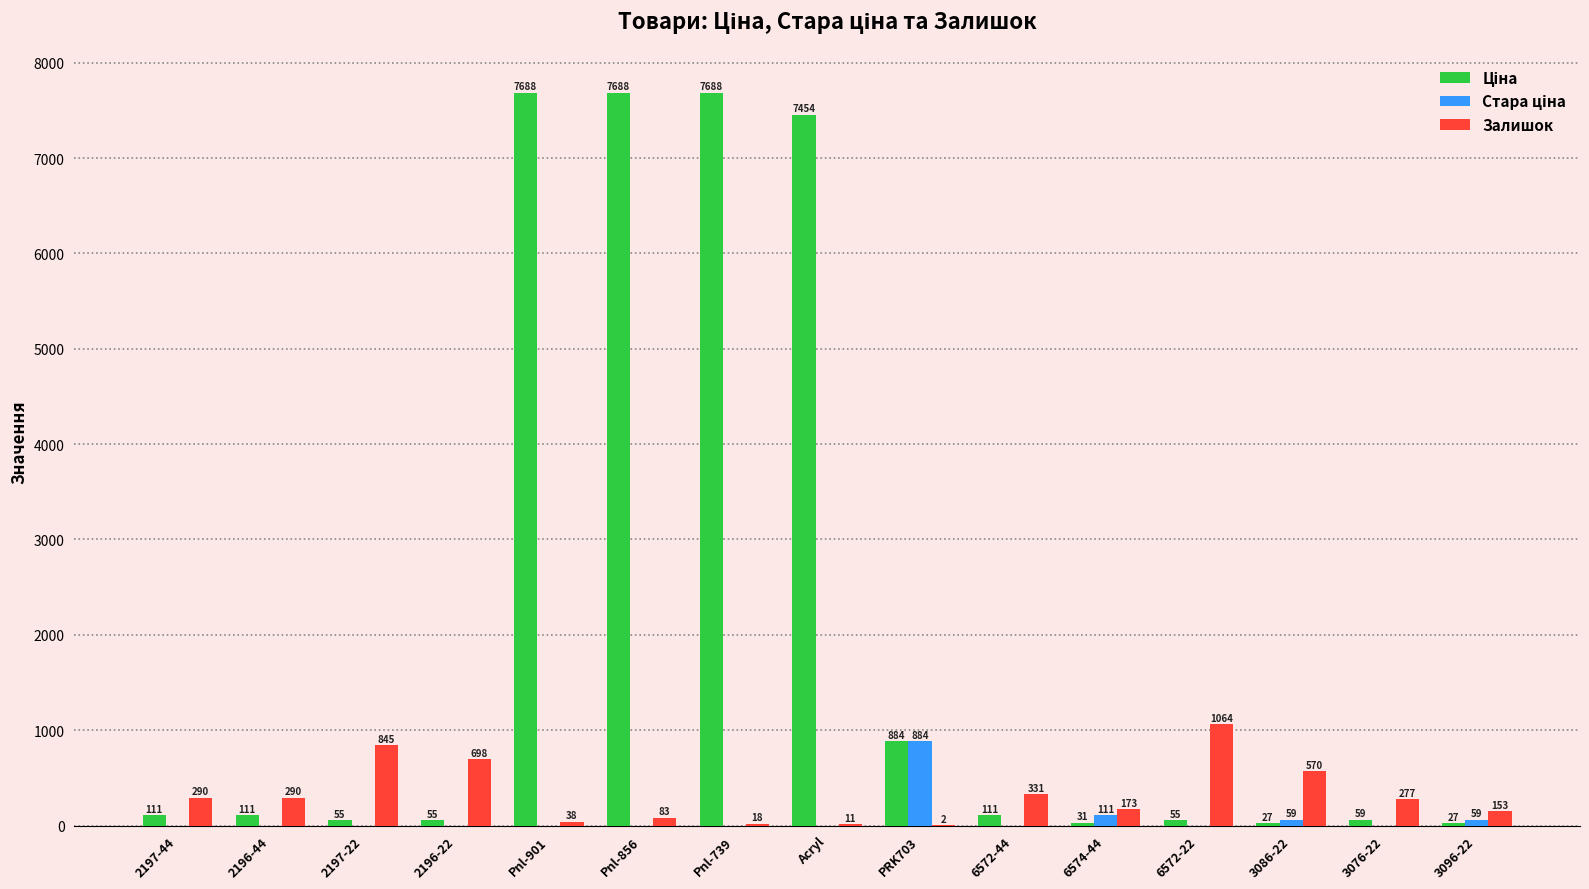

At which category is the sum across all series the highest?

Pnl-856